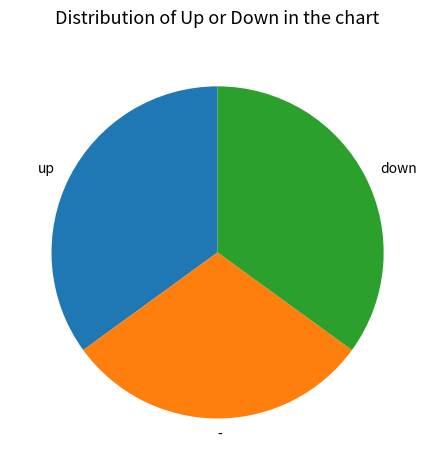

What is the smallest slice in the pie chart?

-